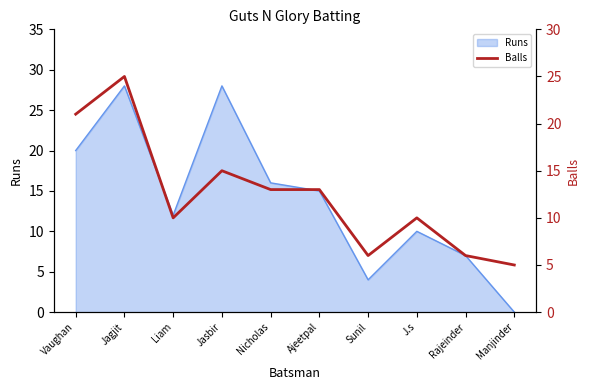

What is the change in value from Nicholas to J.s?

-3